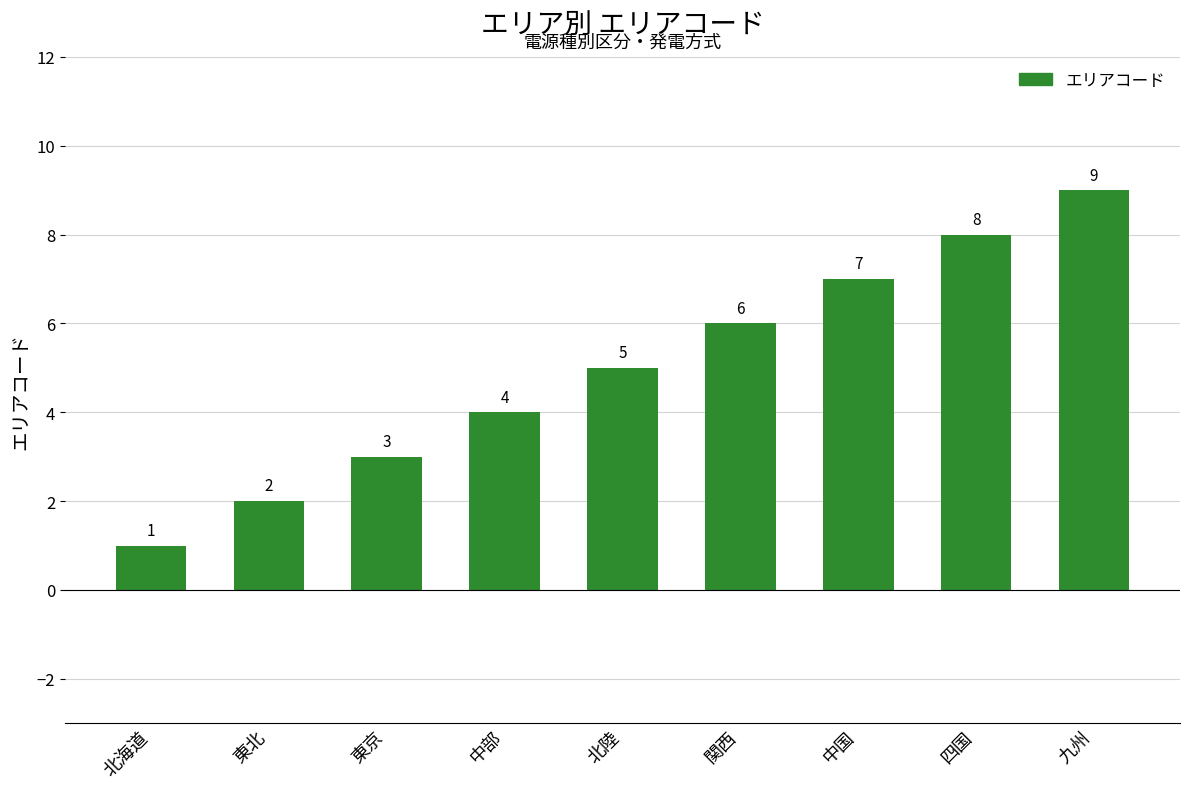

What position from the right is 九州?

1